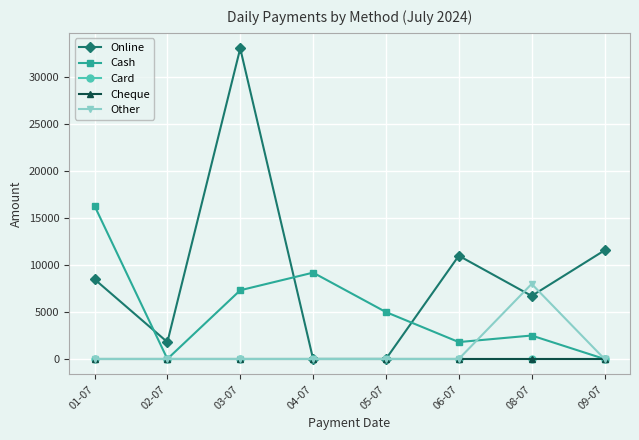

At which category is the sum across all series the highest?

03-07